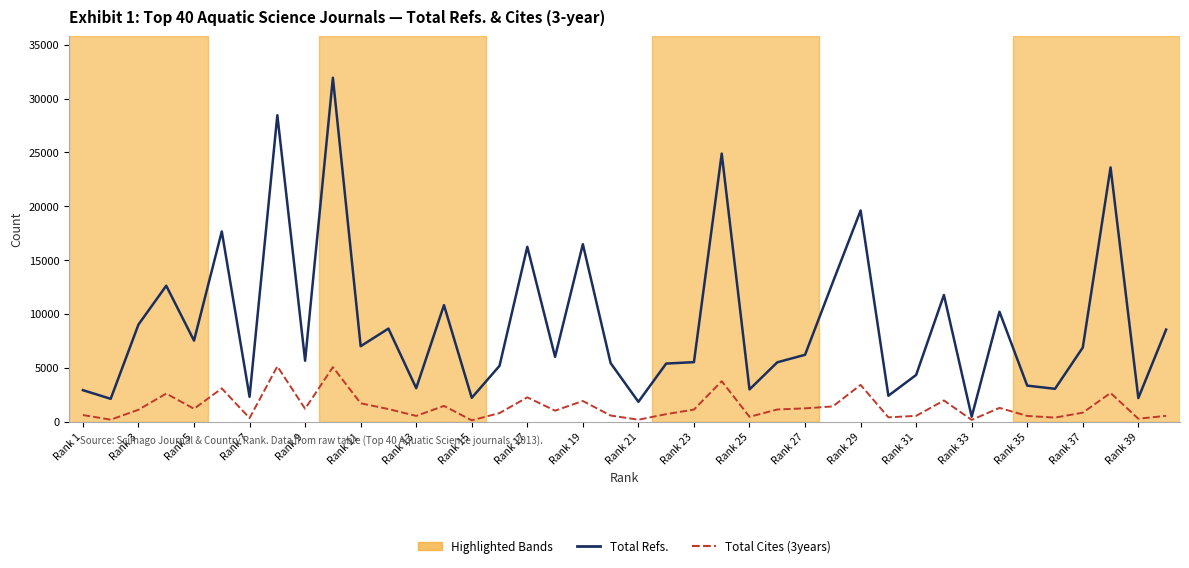

List the series in order of their overall mean, highest first.

Total Refs., Total Cites (3years)